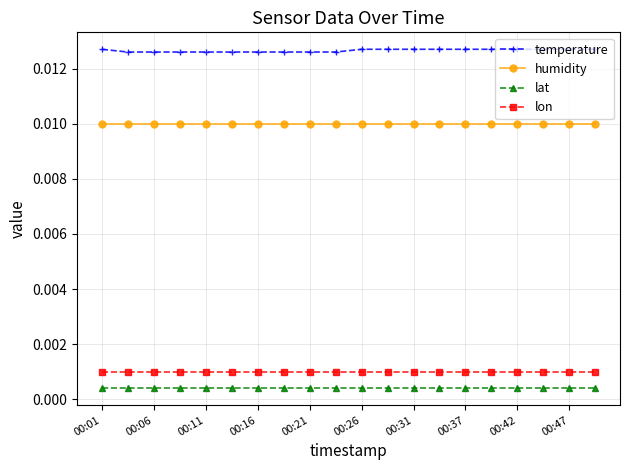

True or false: humidity and lon cross at least once.

False